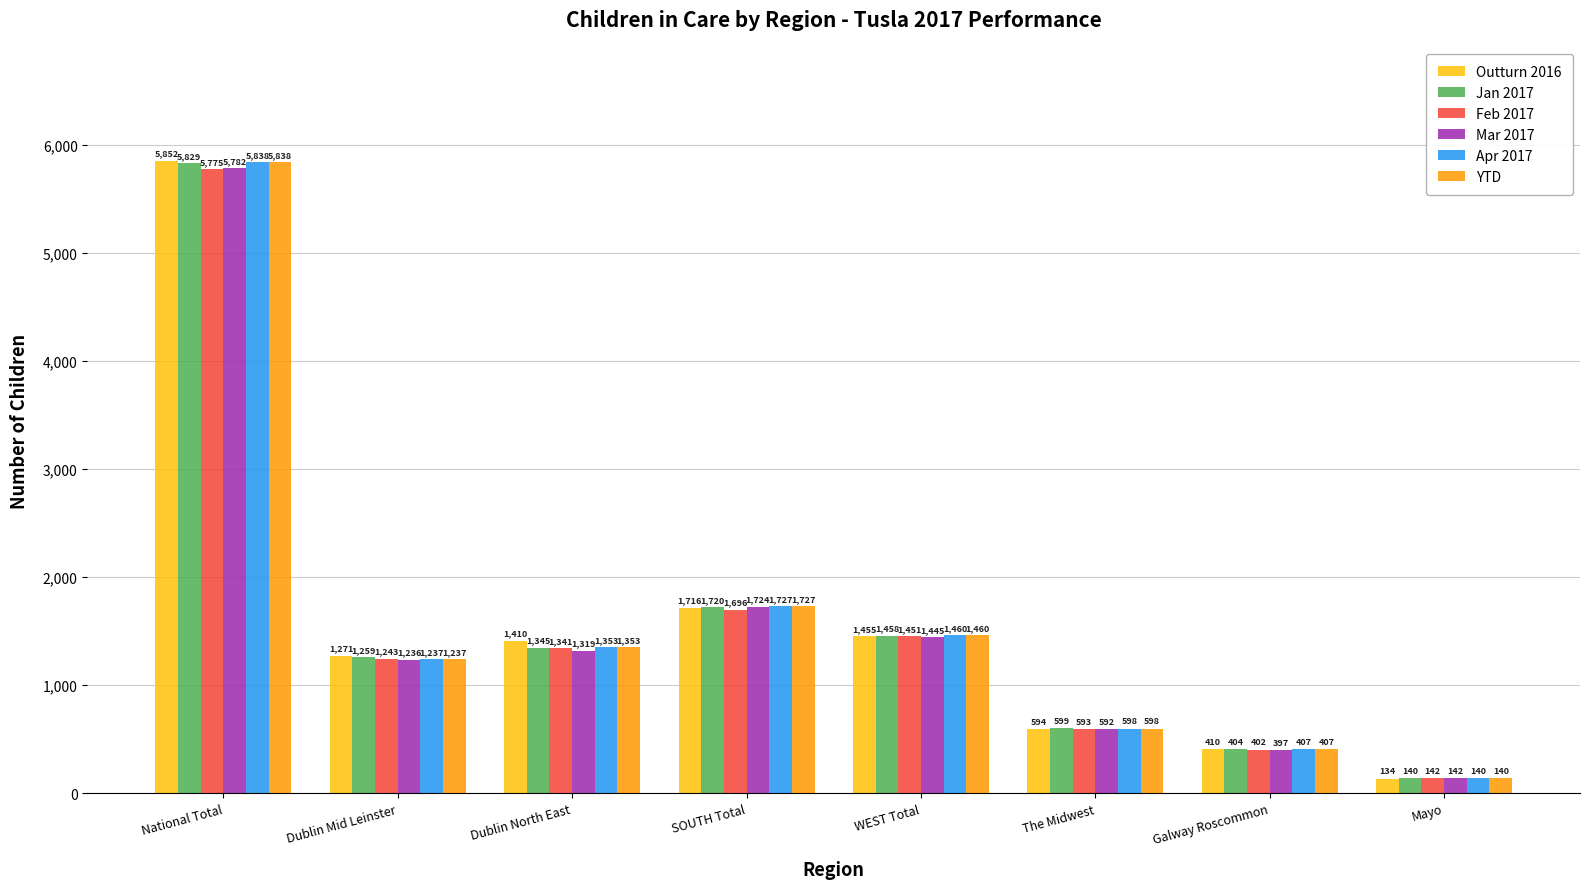

How many distinct data groups are displayed?

6